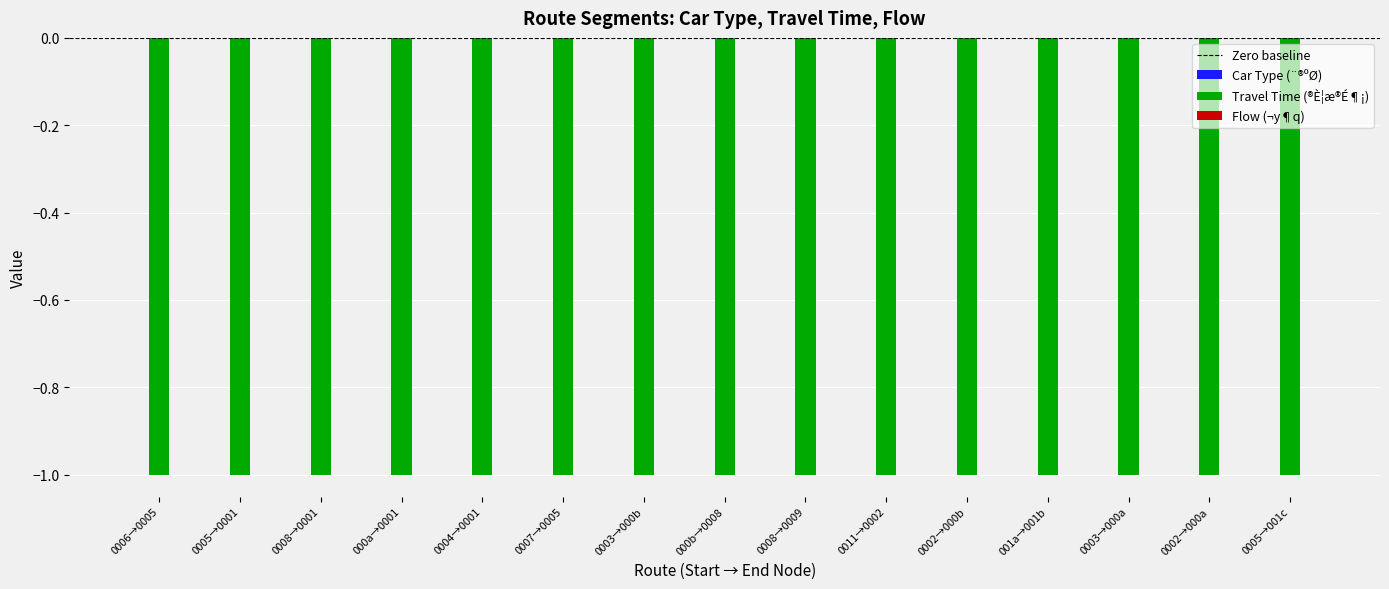

Which series has the largest range (max minus min)?

Car Type (¨®ºØ)